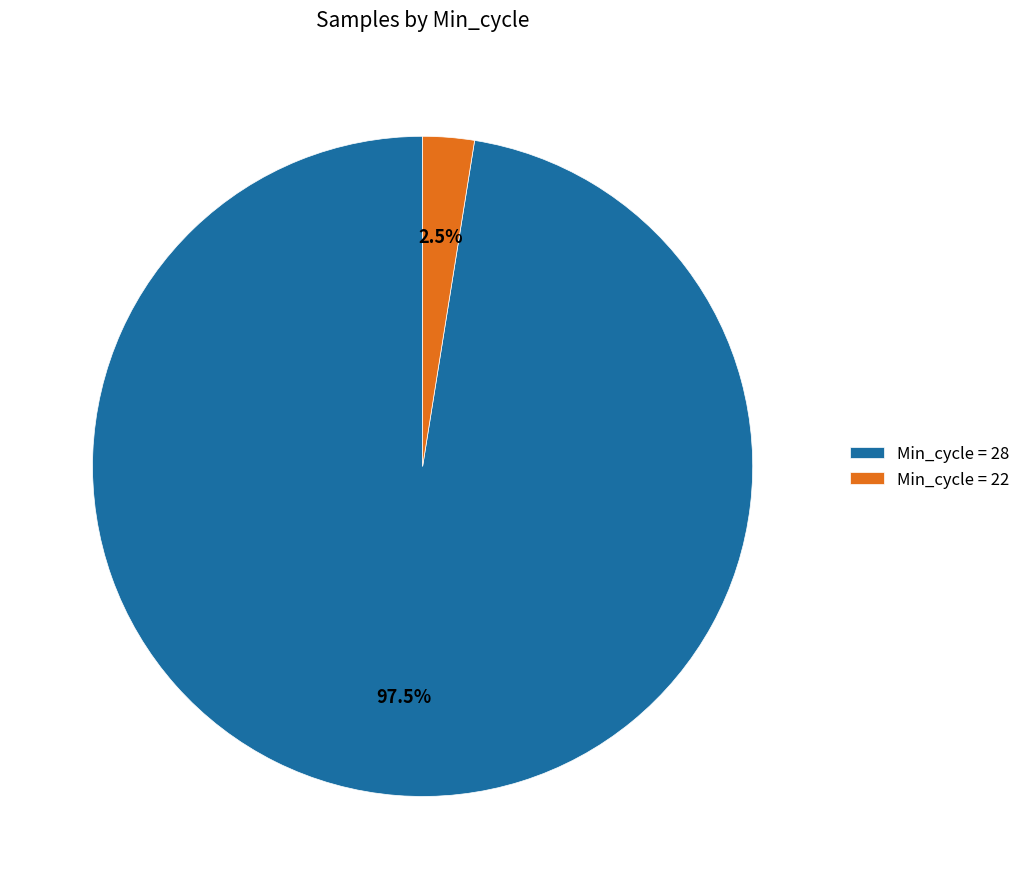

Count the number of slices in the pie.

2